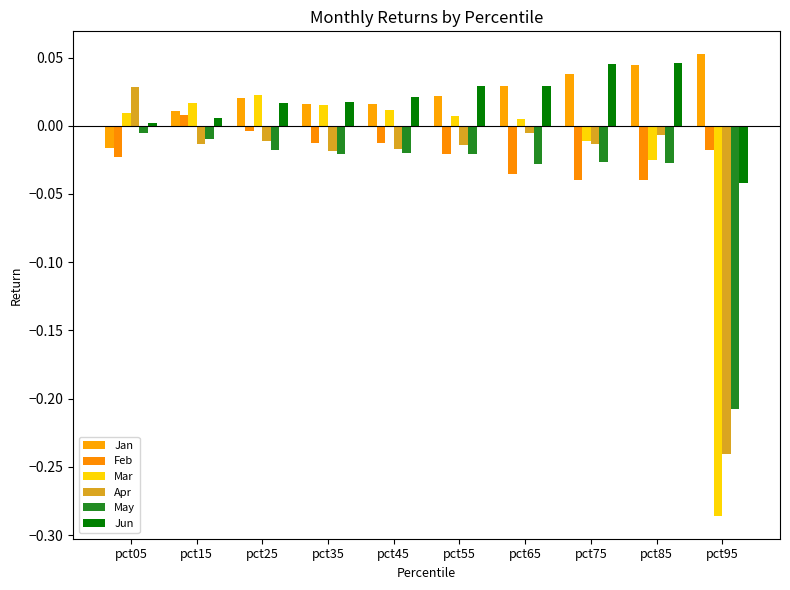

How many bars are there in total?

60